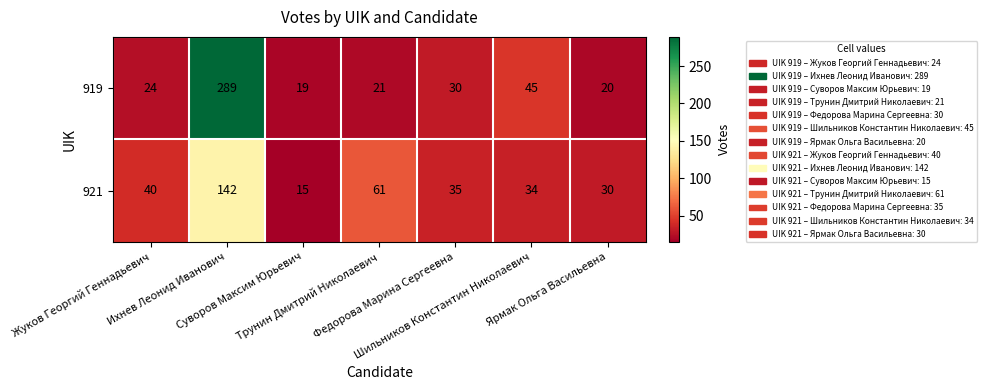

What is the difference between the second highest and second lowest values in the 919 series?

25